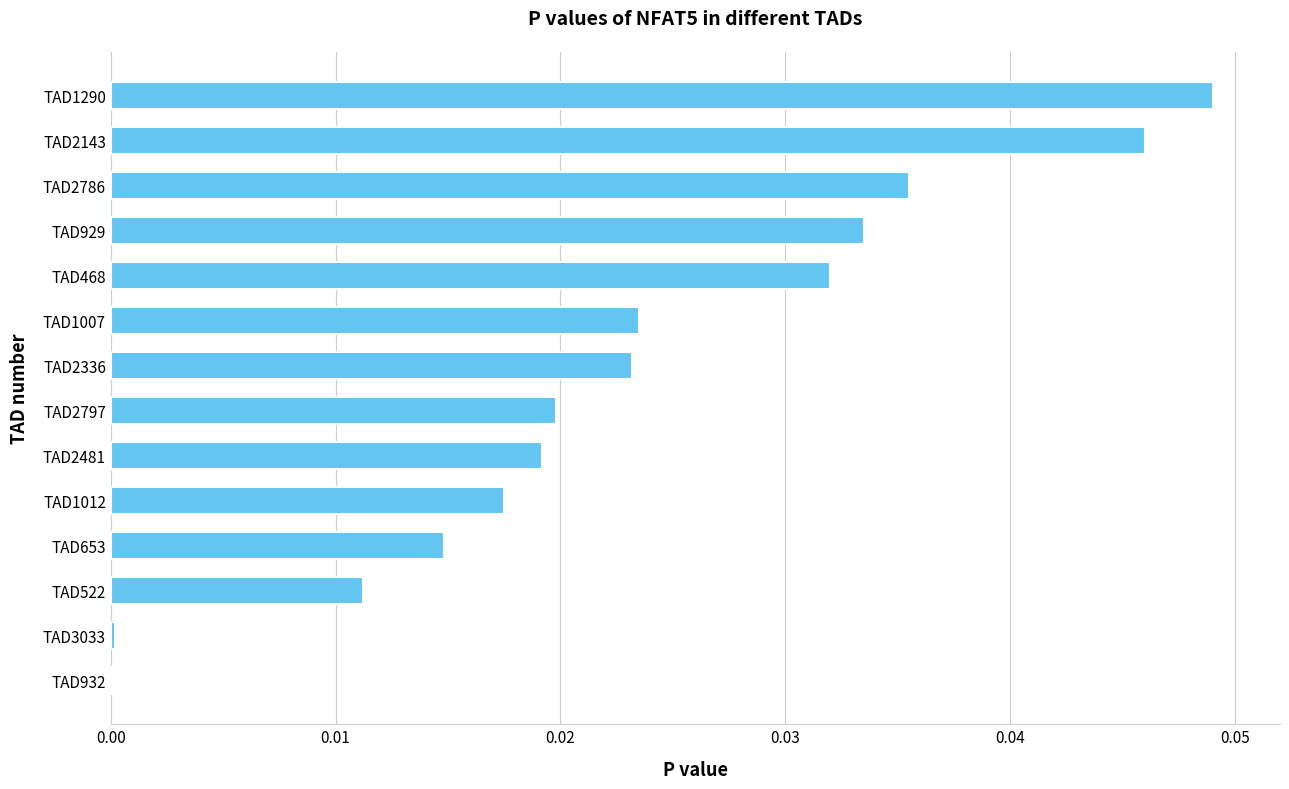

True or false: the data shows 0.0 at TAD2481.

True